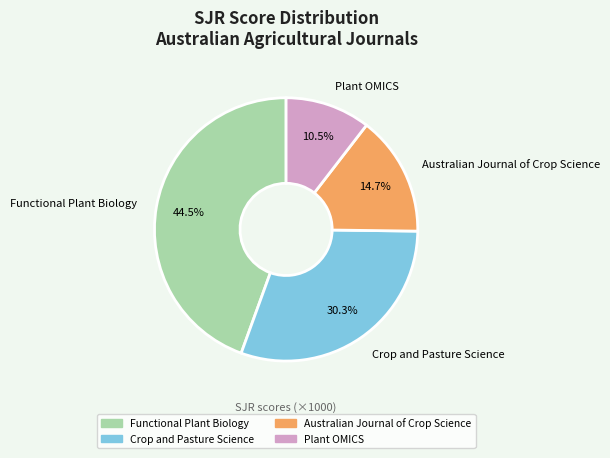

How many segments does this pie chart have?

4